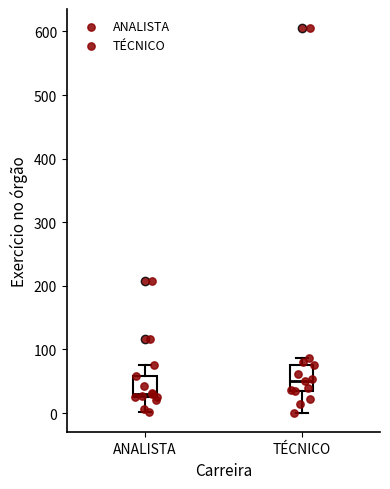

Where does the lower whisker of the box for ANALISTA end on the y-axis? The values are not printed on the chart, so give them approximately, as read against the axis.

0